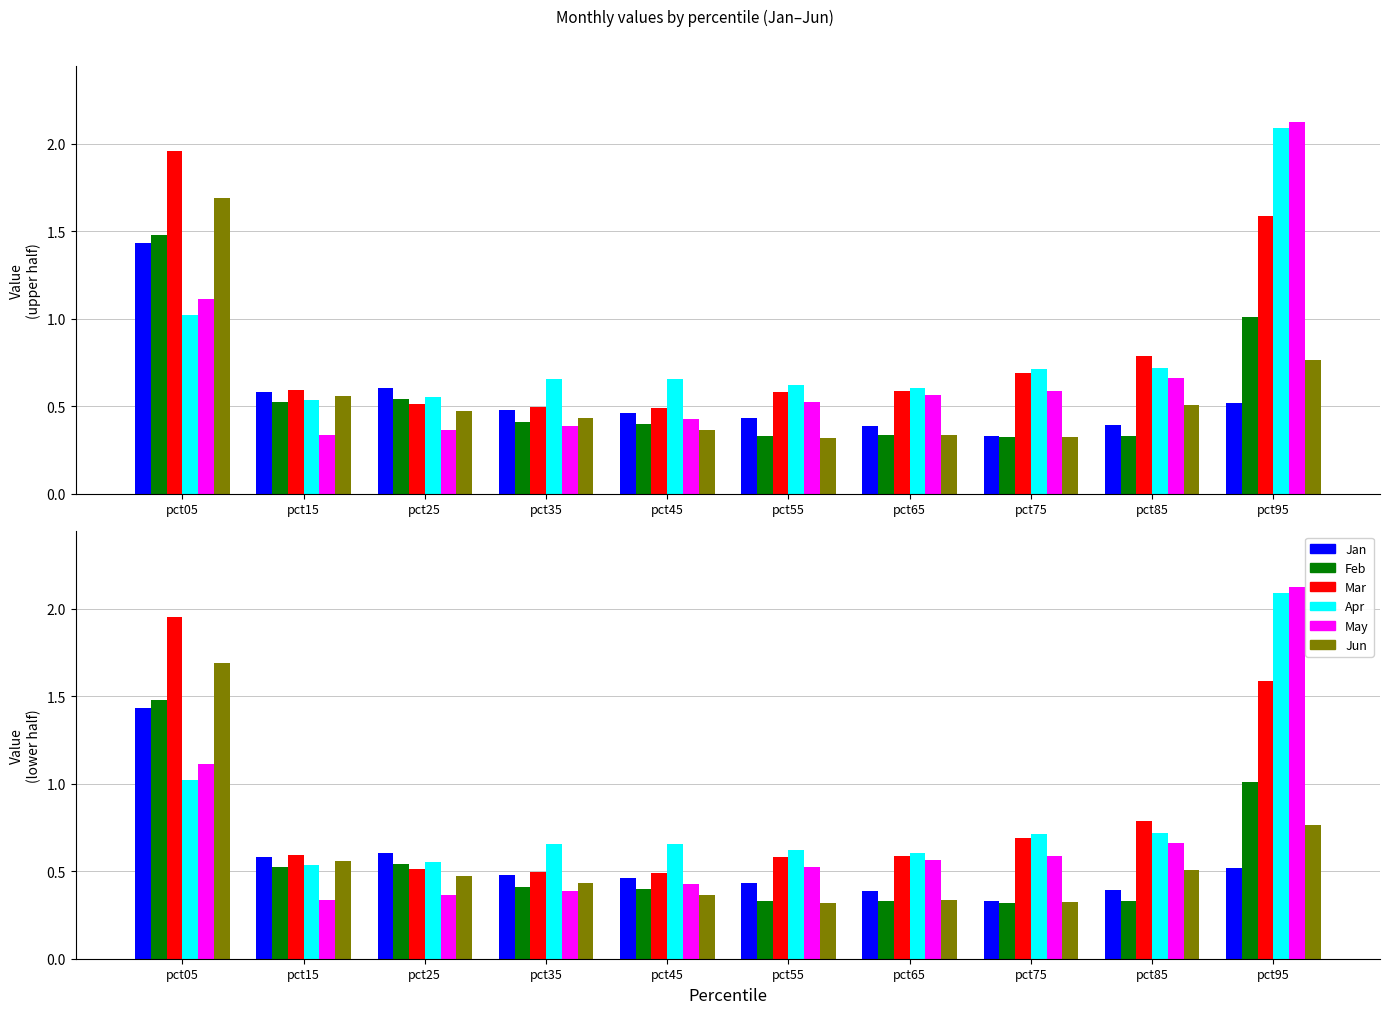

Which category has the lowest value across all series?

pct55